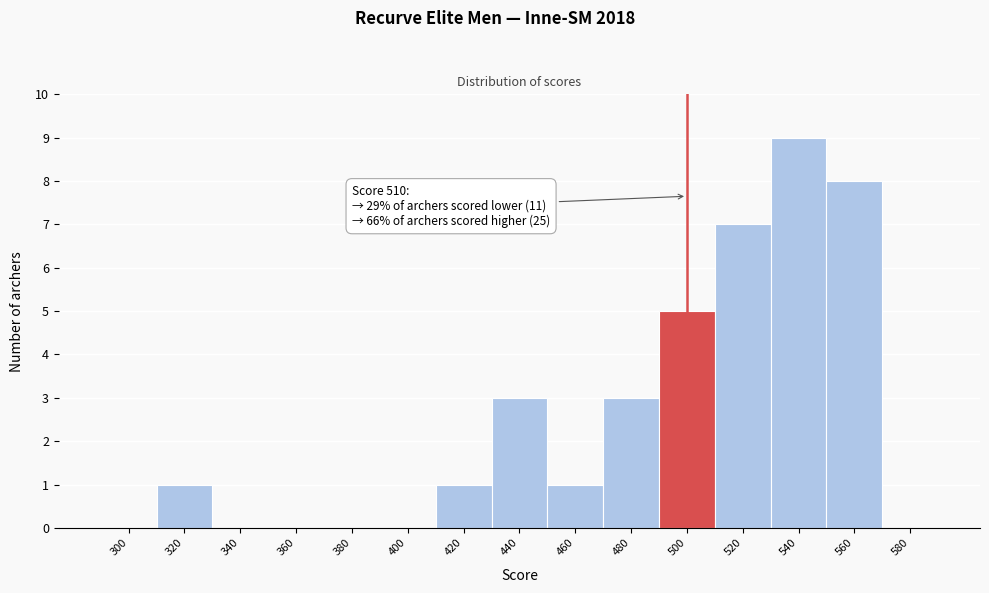

Reading left to right, what are all the values shown in this chart?

300=0	320=1	340=0	360=0	380=0	400=0	420=1	440=3	460=1	480=3	500=5	520=7	540=9	560=8	580=0